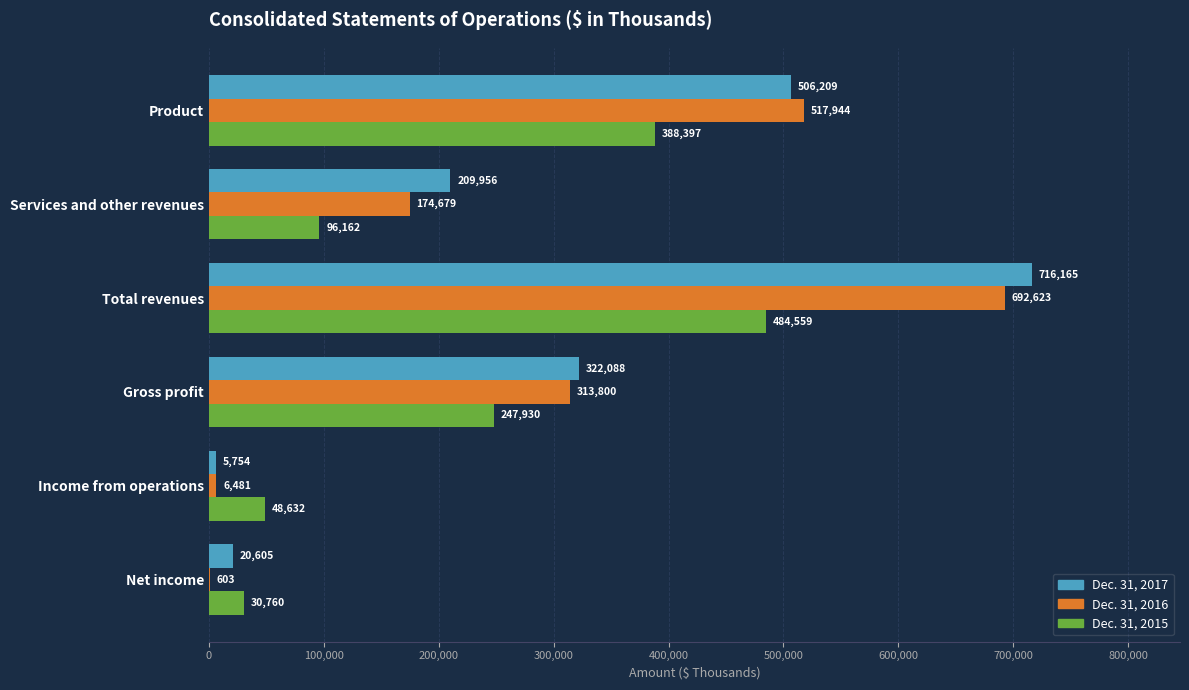

Which series has the largest range (max minus min)?

Dec. 31, 2017